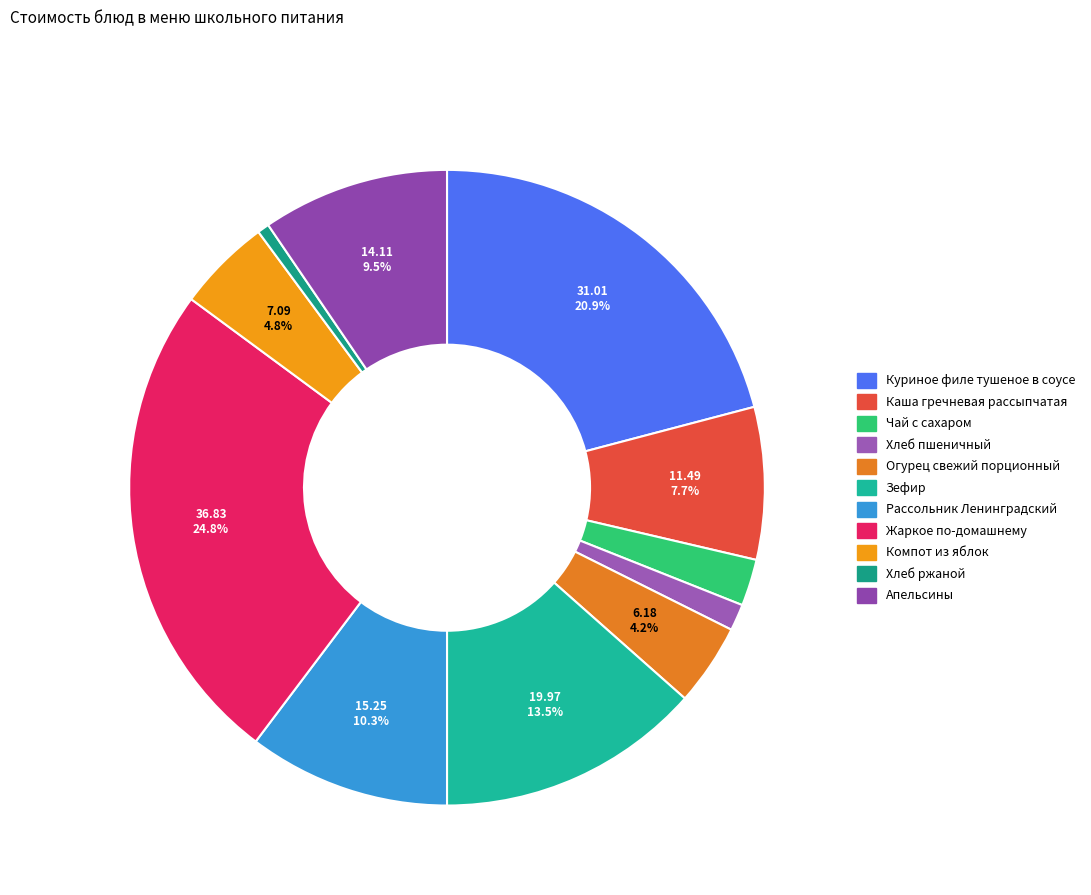

What is the change in value from Хлеб пшеничный to Жаркое по-домашнему?

+34.8